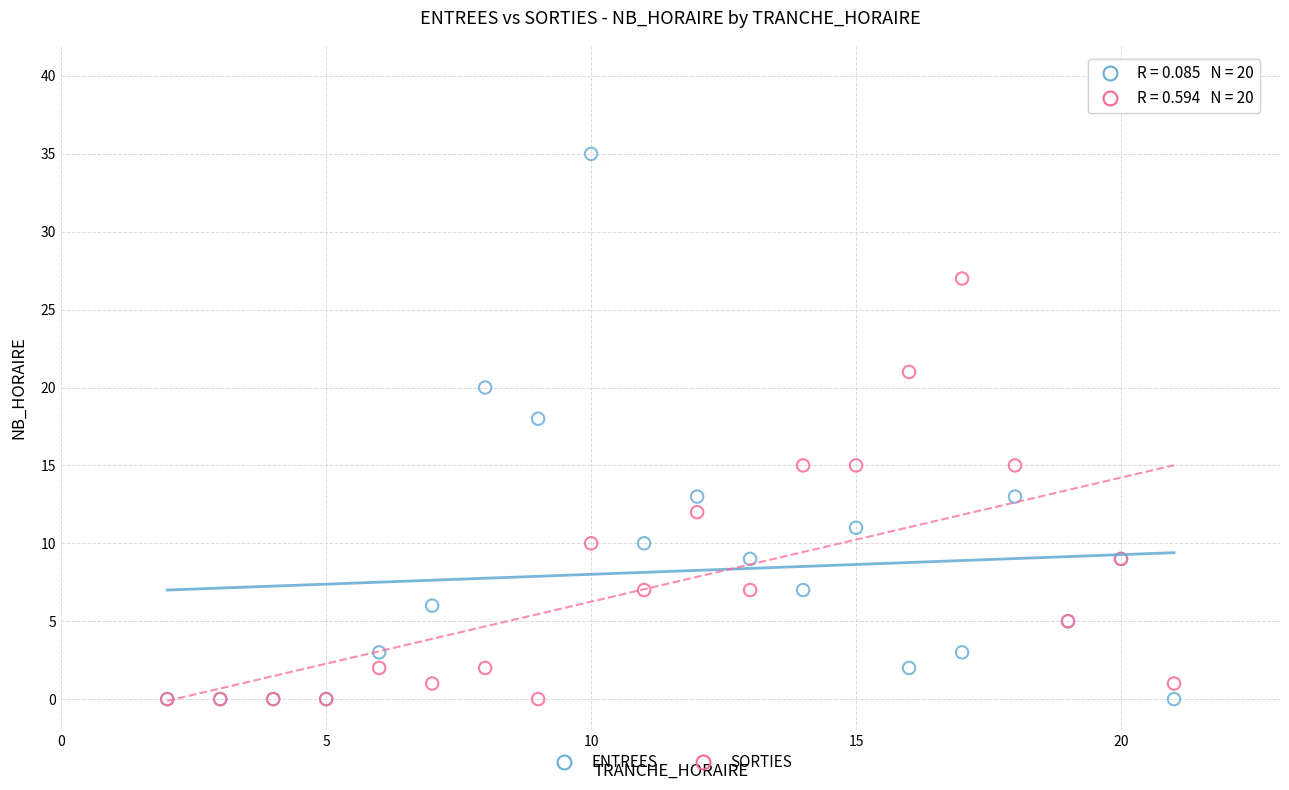

What are all the series names shown in the legend?

ENTREES, SORTIES